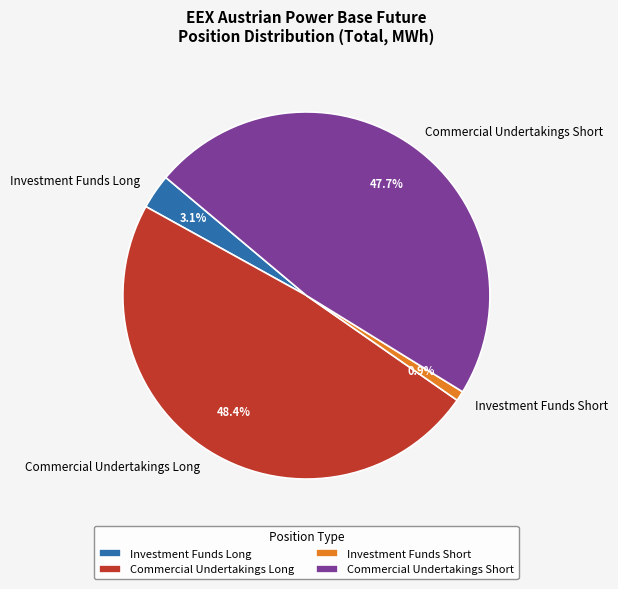

What is the largest slice in the pie chart?

Commercial Undertakings Long